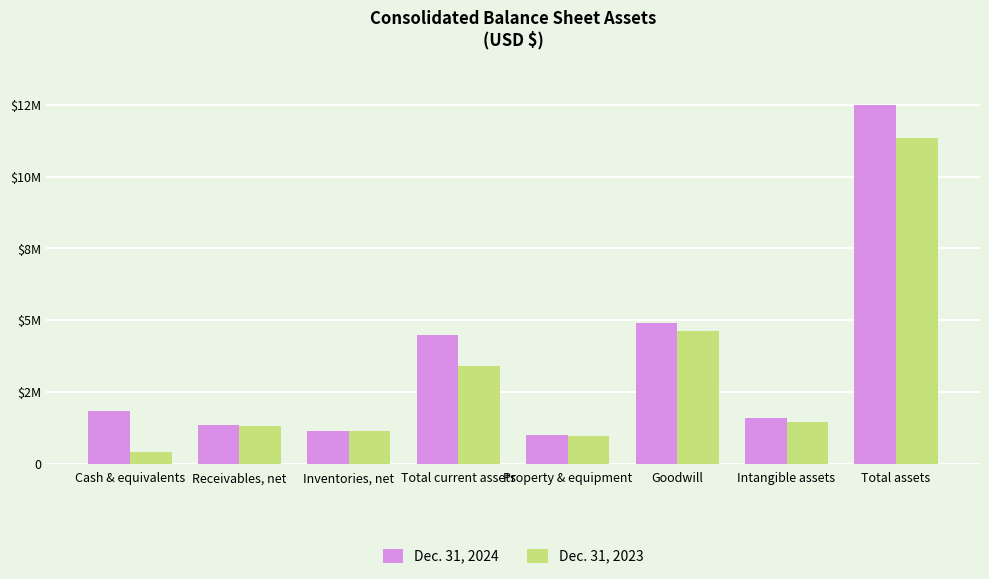

What are all the series names shown in the legend?

Dec. 31, 2024, Dec. 31, 2023